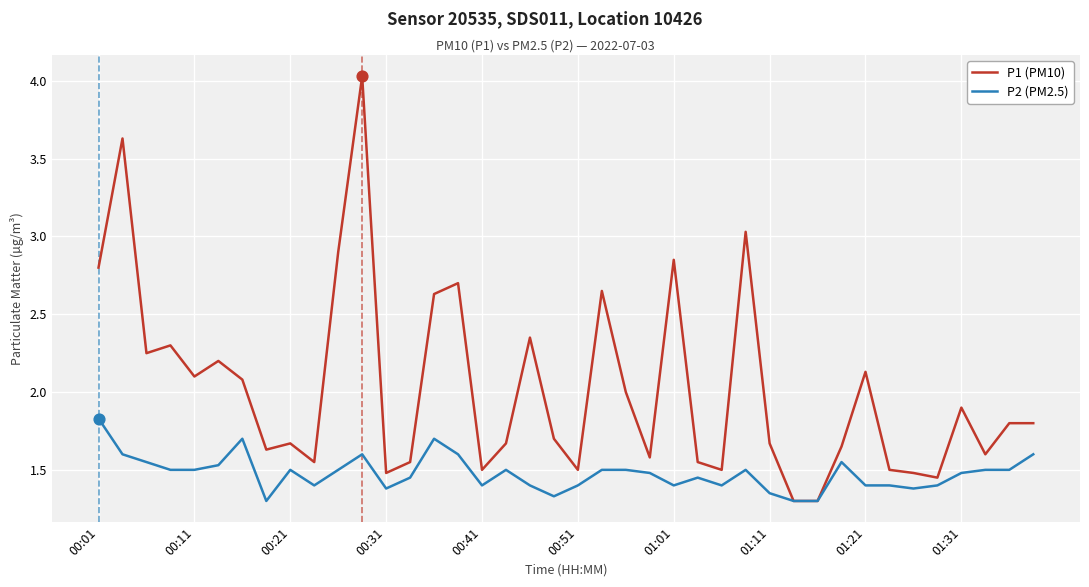

What are all the series names shown in the legend?

P1 (PM10), P2 (PM2.5)